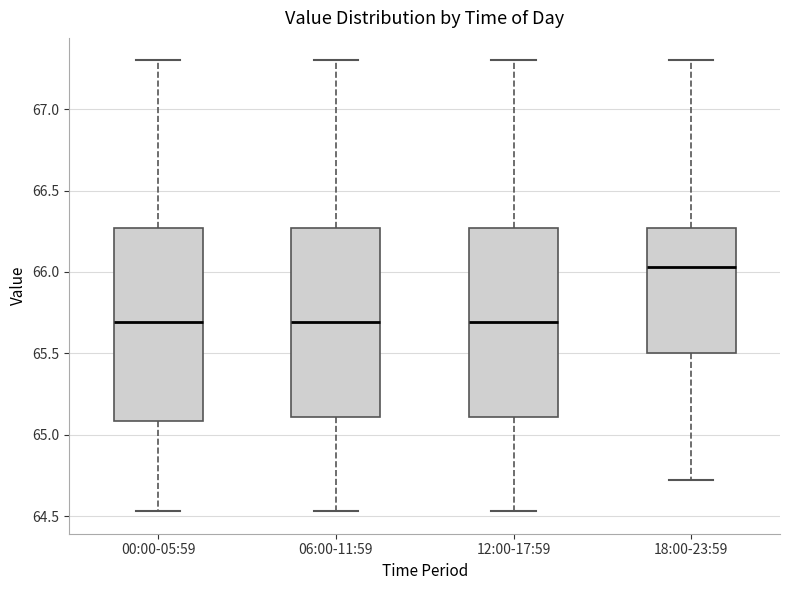

Reading left to right, transcribe this box plot: for each box, give where its median line is, the range the box spans, and where its two whiskers end, as read against the y-axis. The values are not printed on the chart, so give them approximately, as read against the axis.

00:00-05:59: median 65.70, box 65.10 to 66.25, whiskers 64.55 to 67.30
06:00-11:59: median 65.70, box 65.10 to 66.25, whiskers 64.55 to 67.30
12:00-17:59: median 65.70, box 65.10 to 66.25, whiskers 64.55 to 67.30
18:00-23:59: median 66.05, box 65.50 to 66.25, whiskers 64.70 to 67.30